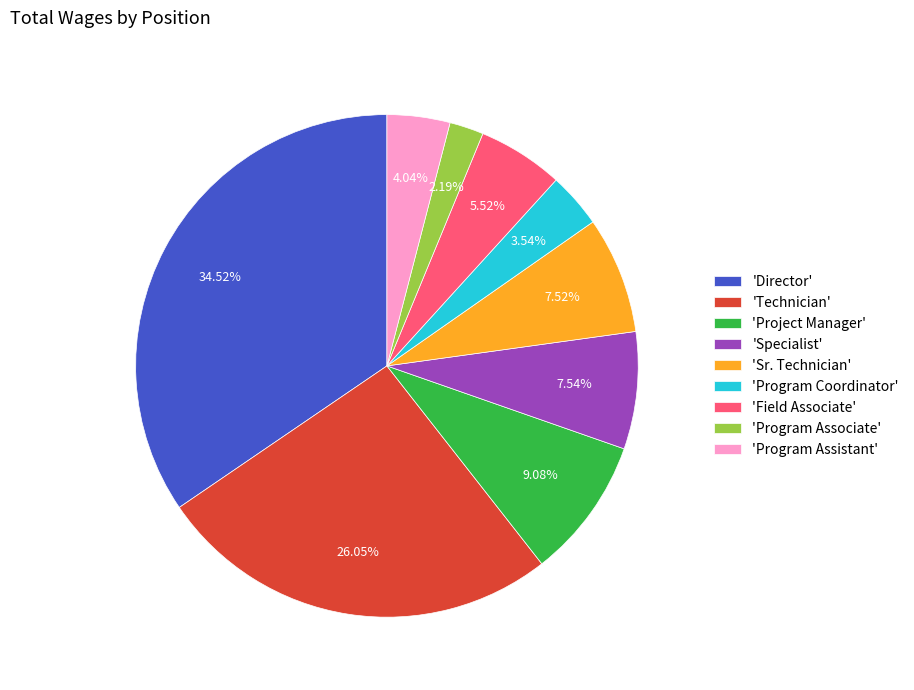

Is there a majority slice in this chart?

No